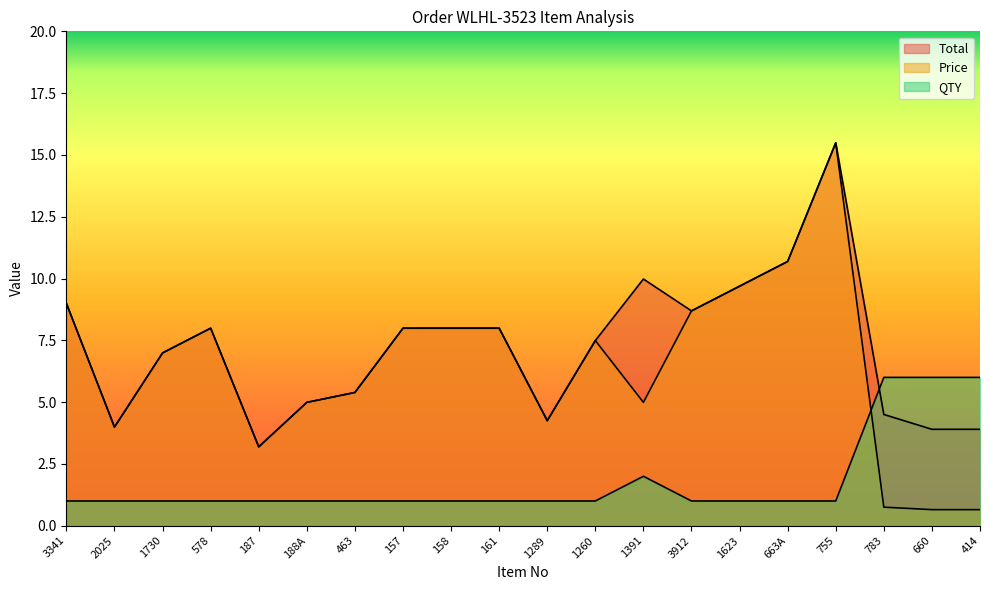

At which category is the sum across all series the highest?

755